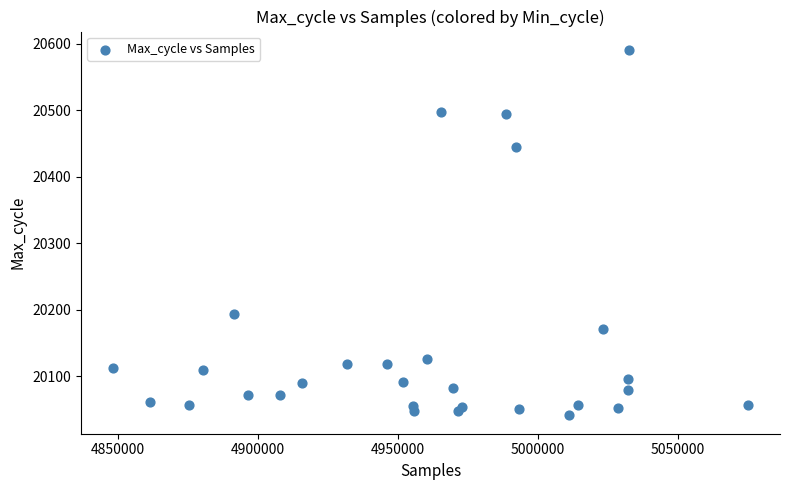

What is the range of X values (max minus min)?

226969